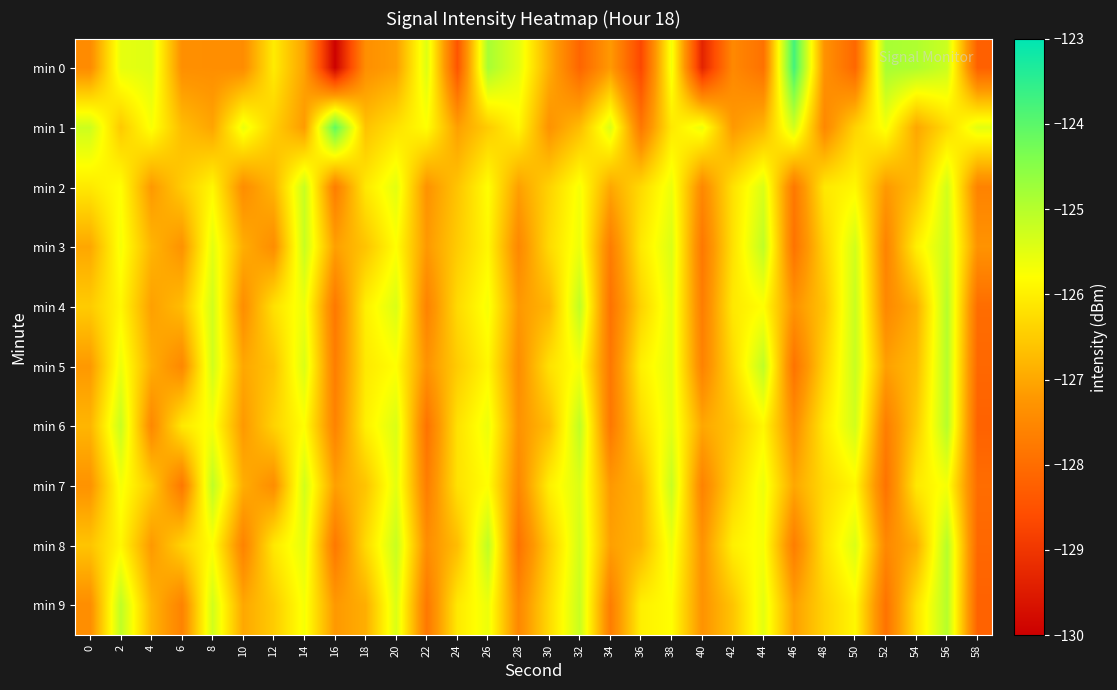

At which category does the chart reach its peak across all series?

46